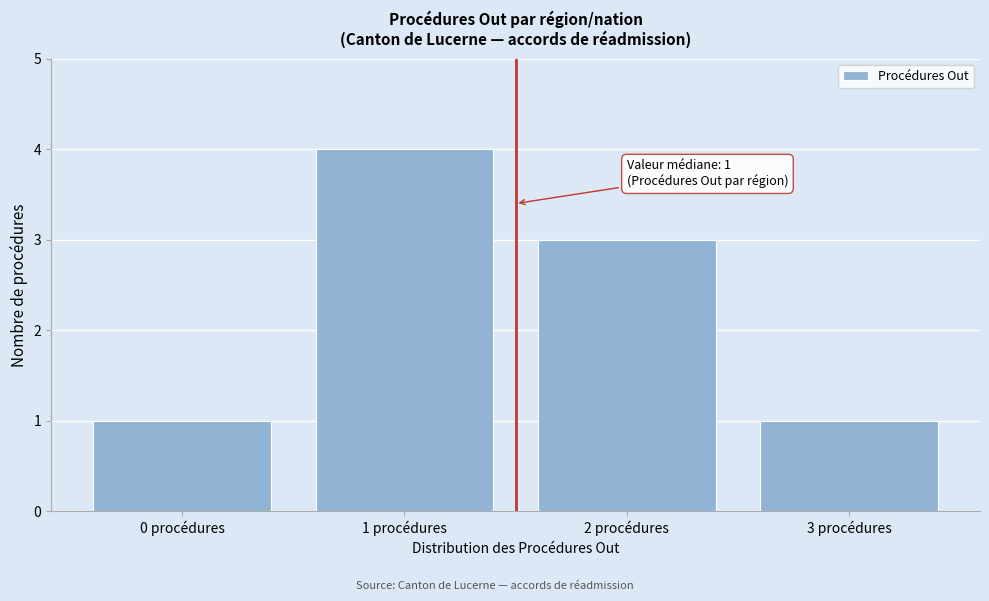

Over which range of the x-axis is the bar tallest?

0.5 to 1.5